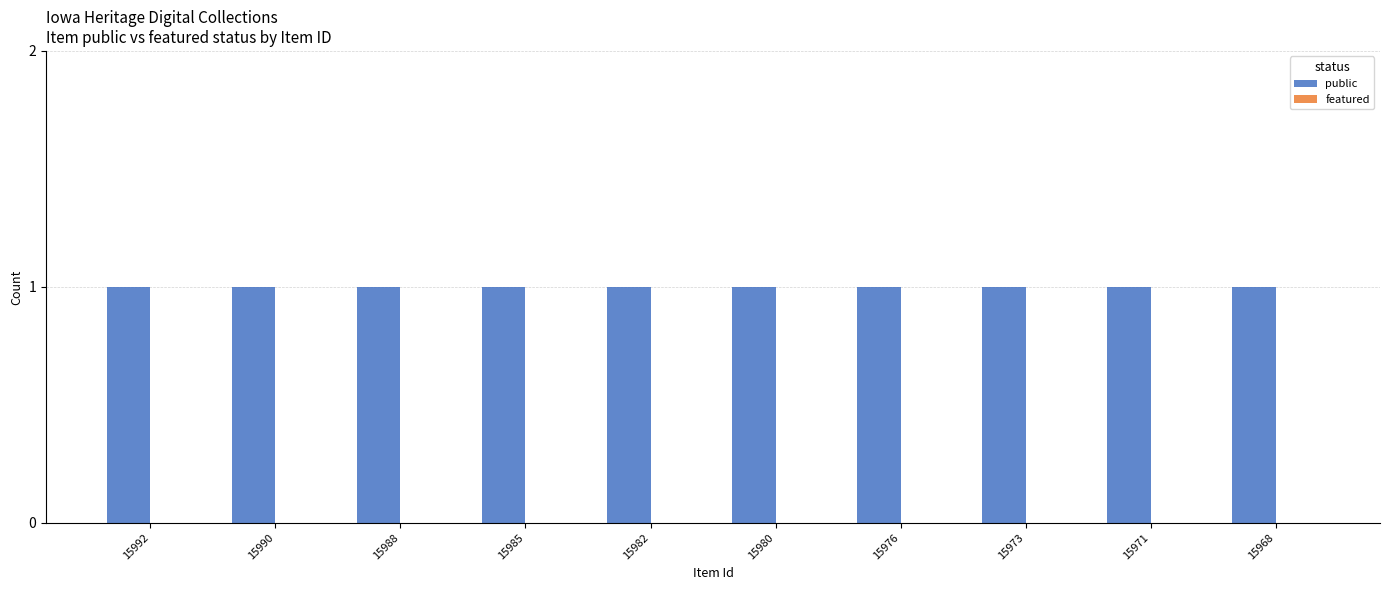

At 15968, list the series in order from largest to smallest.

public, featured